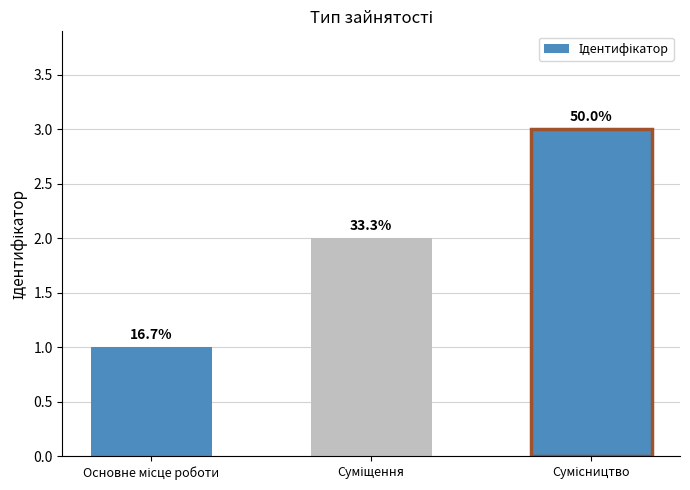

Are the bars horizontal?

No